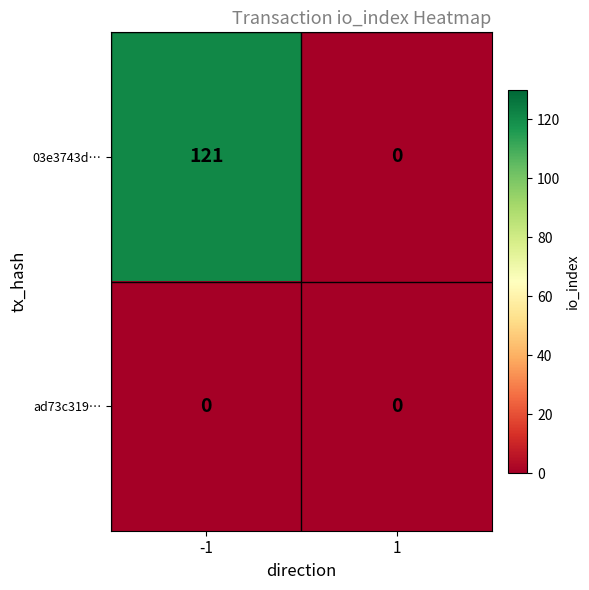

How many data points in 03e3743d… are less than 121?

1